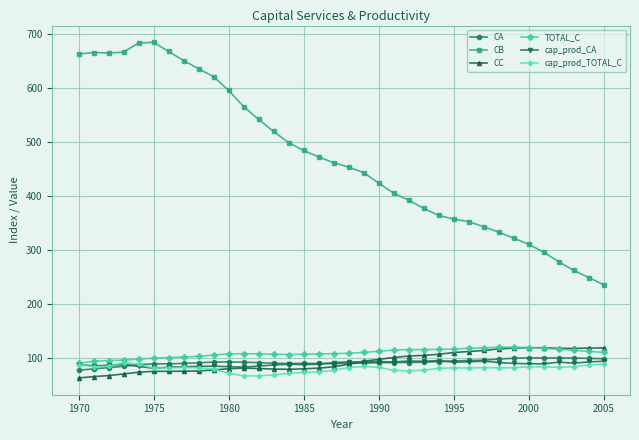

Which series has the largest range (max minus min)?

CB